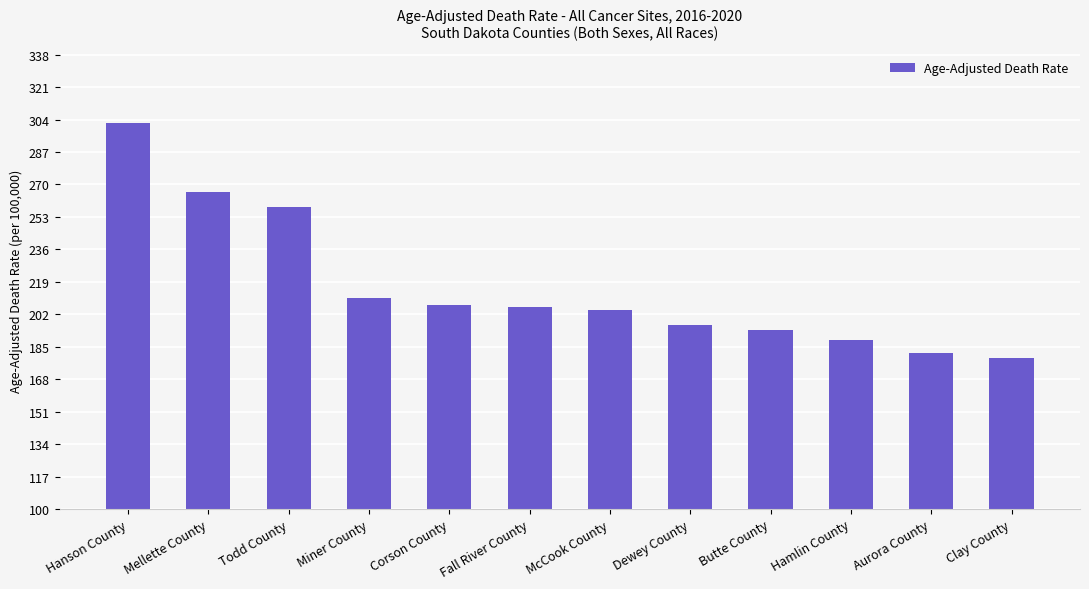

At which label does the data first exceed 206?

Hanson County